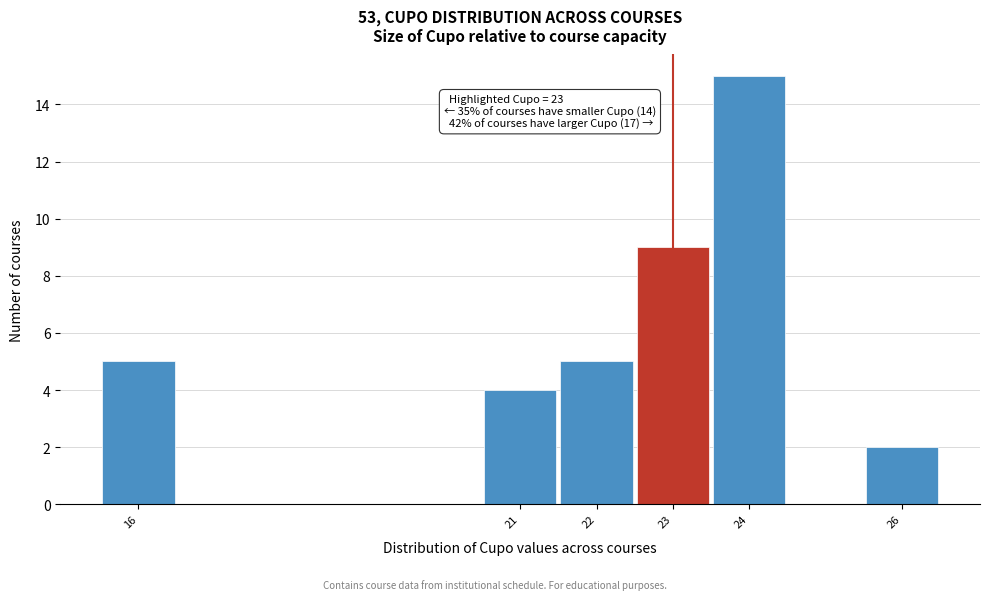

Which range on the x-axis has the tallest bar?

23.5 to 24.5